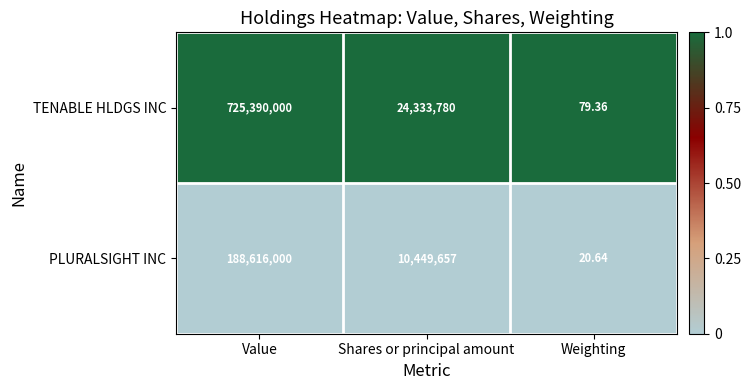

List the series in order of their overall mean, highest first.

TENABLE HLDGS INC, PLURALSIGHT INC